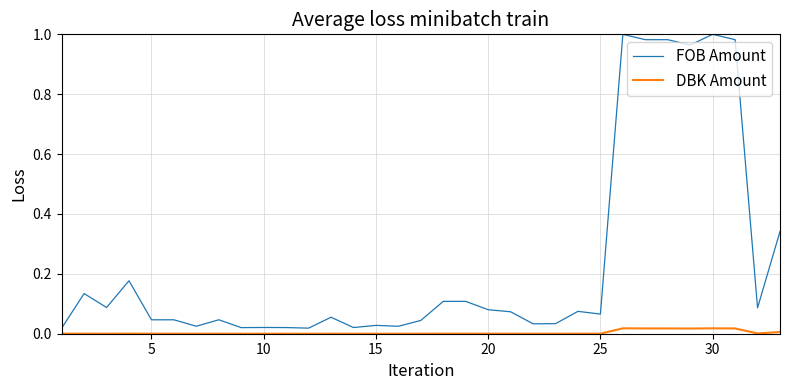

Which series has the widest spread of values?

FOB Amount